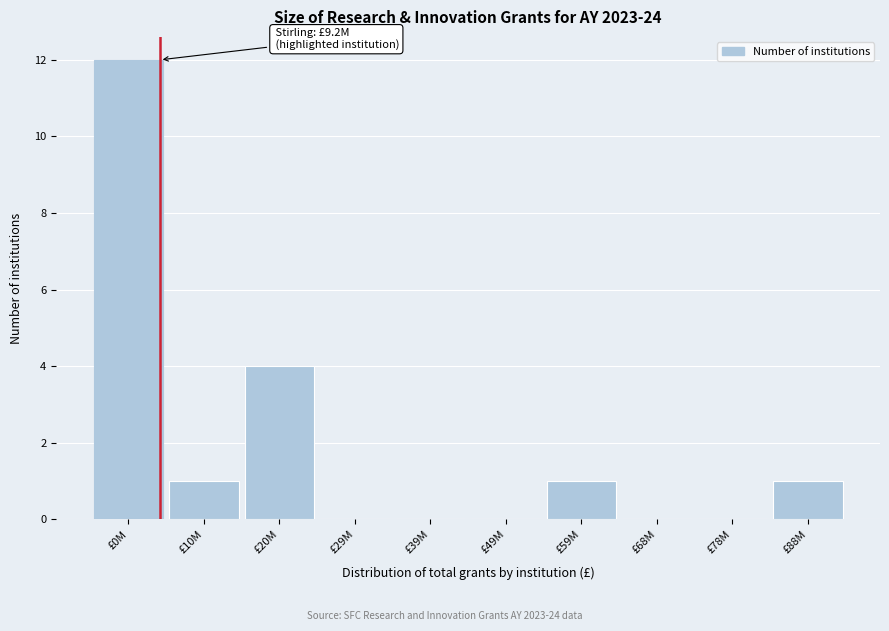

Reading right to left, list all the values displayed in this chart.

£88M=1	£78M=0	£68M=0	£59M=1	£49M=0	£39M=0	£29M=0	£20M=4	£10M=1	£0M=12